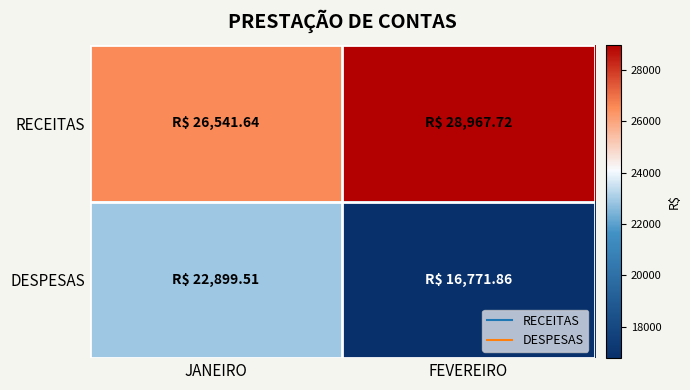

Reading left to right, transcribe all the data shown in this chart.

RECEITAS: JANEIRO=26541.6	FEVEREIRO=28967.7
DESPESAS: JANEIRO=22899.5	FEVEREIRO=16771.9